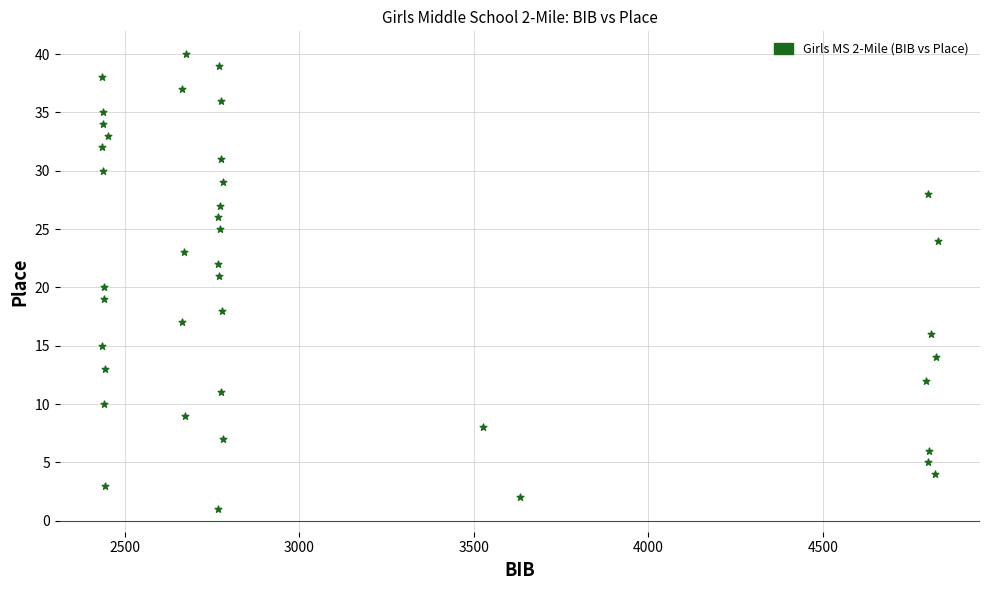

What is the range of Y values (max minus min)?

39